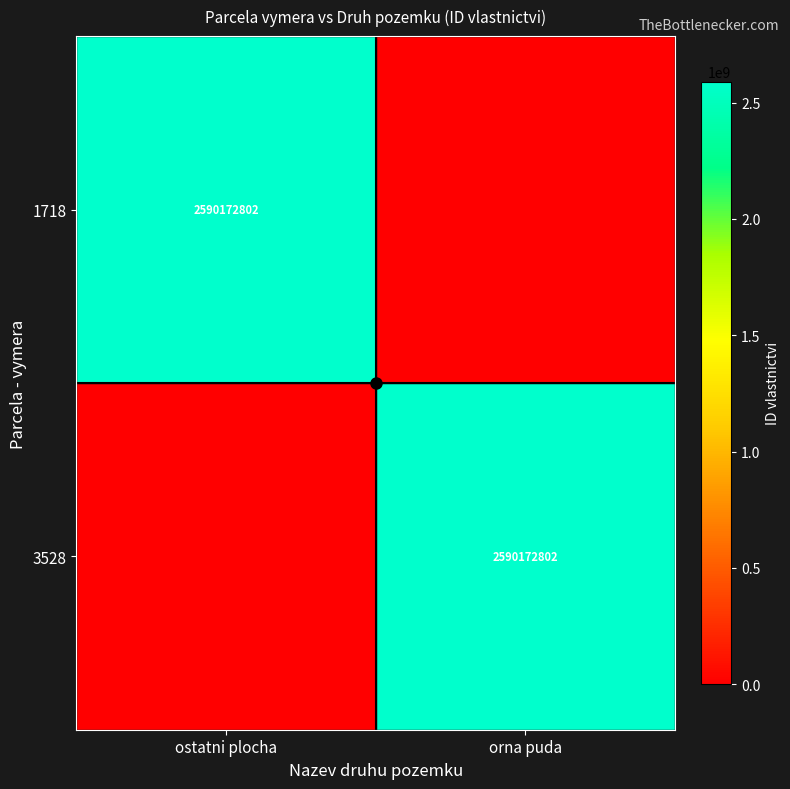

List the labels in order of 3528 value, largest first.

orna puda, ostatni plocha